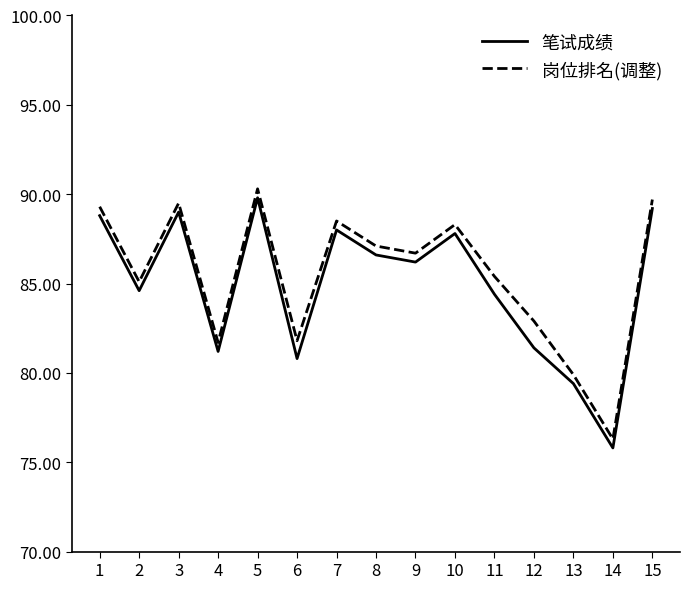

List the series in order of their peak value, highest first.

岗位排名(调整), 笔试成绩